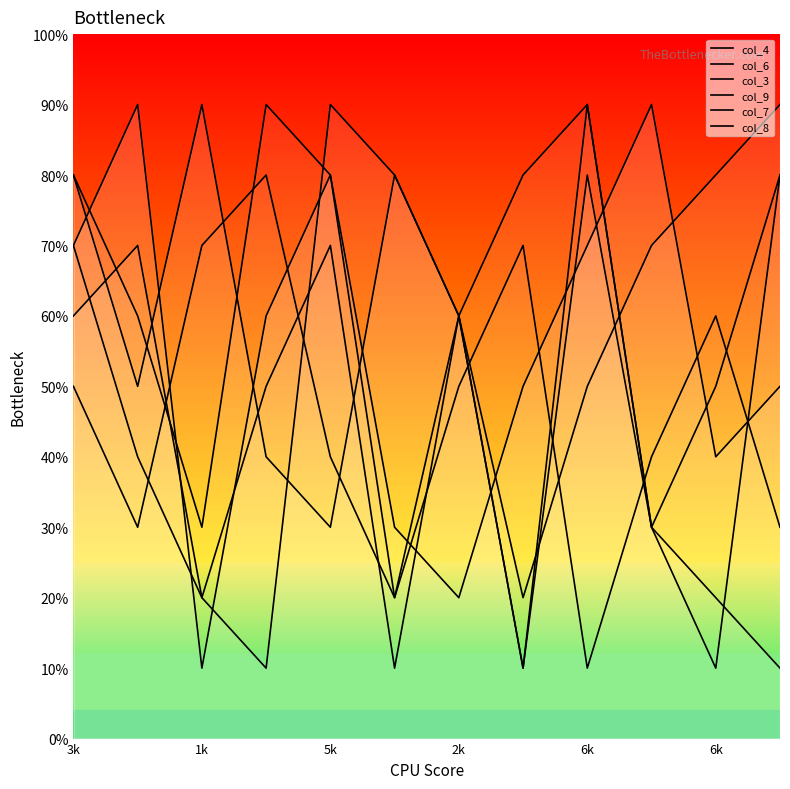

Is this an area chart (filled region under the line)?

No